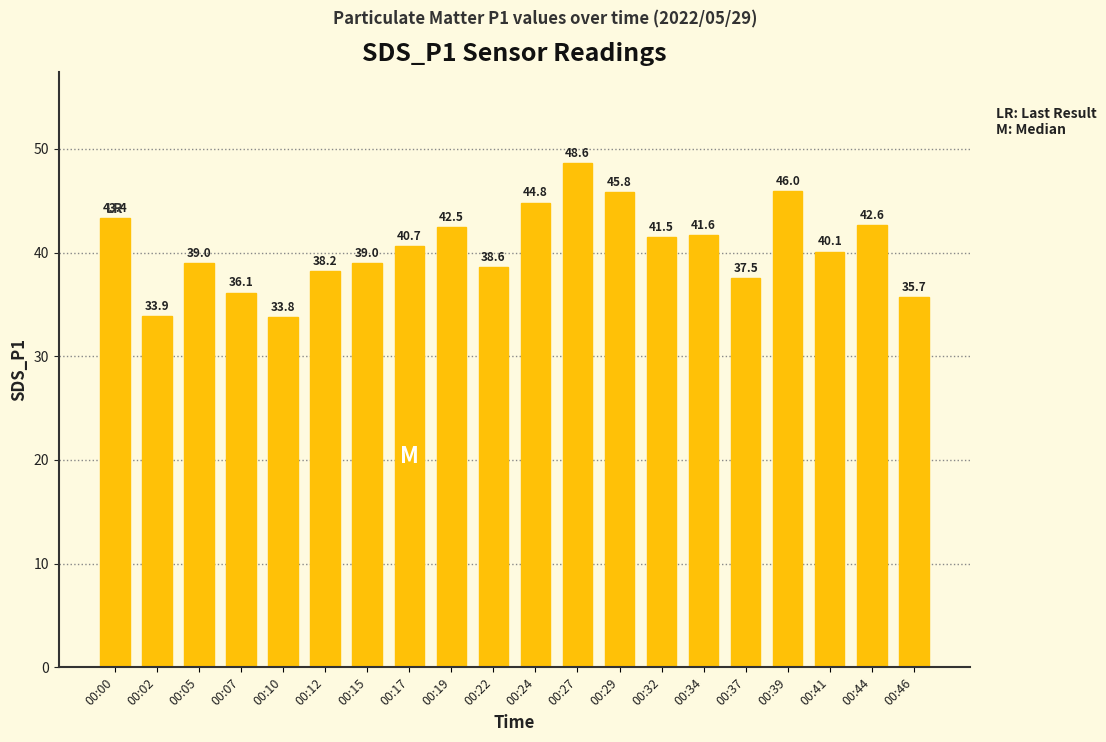

What is the ratio of the value at 00:24 to the value at 00:15?

1.2